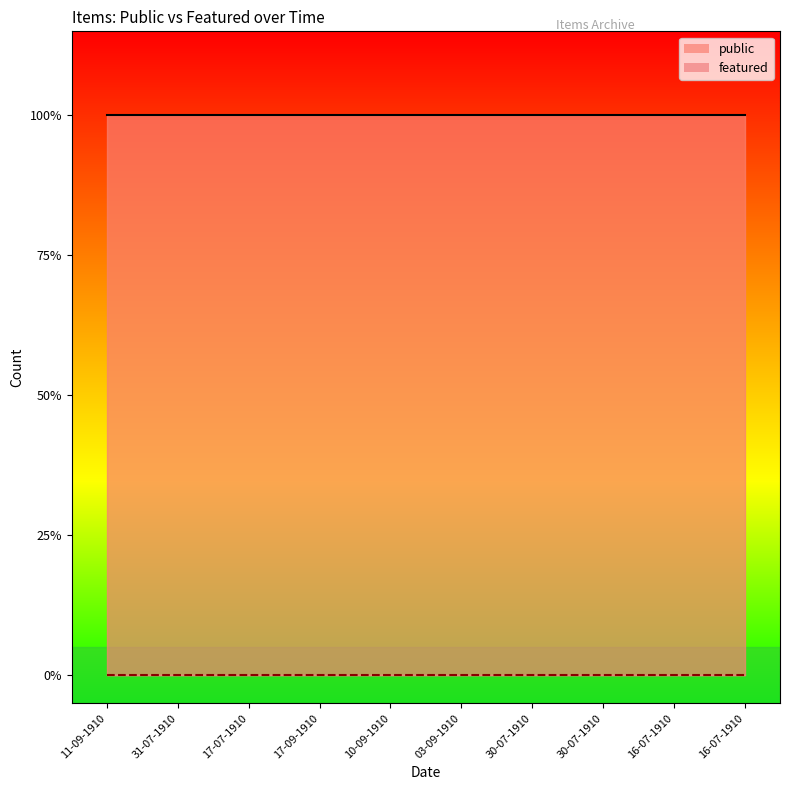

Between 10-09-1910 and 31-07-1910, which is larger?

10-09-1910